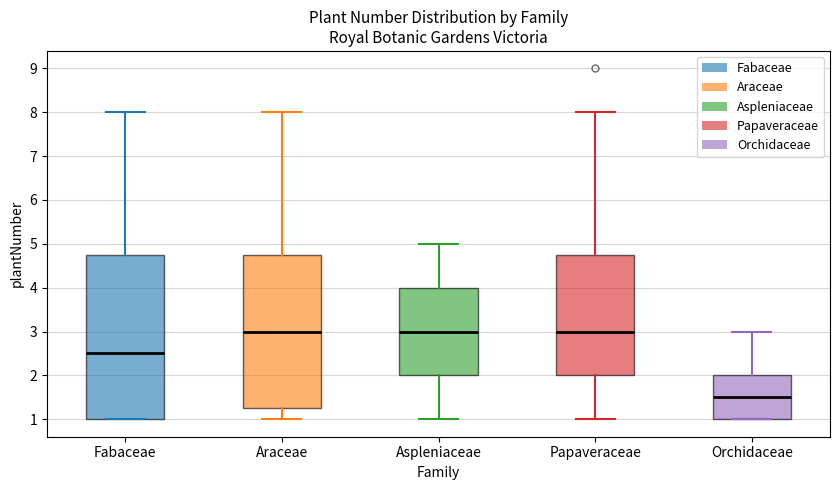

Reading left to right, read every box against the y-axis: the position of its median line, the range the box covers, and the ends of its whiskers. The values are not printed on the chart, so give them approximately, as read against the axis.

Fabaceae: median 2.5, box 1.0 to 4.8, whiskers 1.0 to 8.0
Araceae: median 3.0, box 1.3 to 4.8, whiskers 1.0 to 8.0
Aspleniaceae: median 3.0, box 2.0 to 4.0, whiskers 1.0 to 5.0
Papaveraceae: median 3.0, box 2.0 to 4.8, whiskers 1.0 to 8.0
Orchidaceae: median 1.5, box 1.0 to 2.0, whiskers 1.0 to 3.0